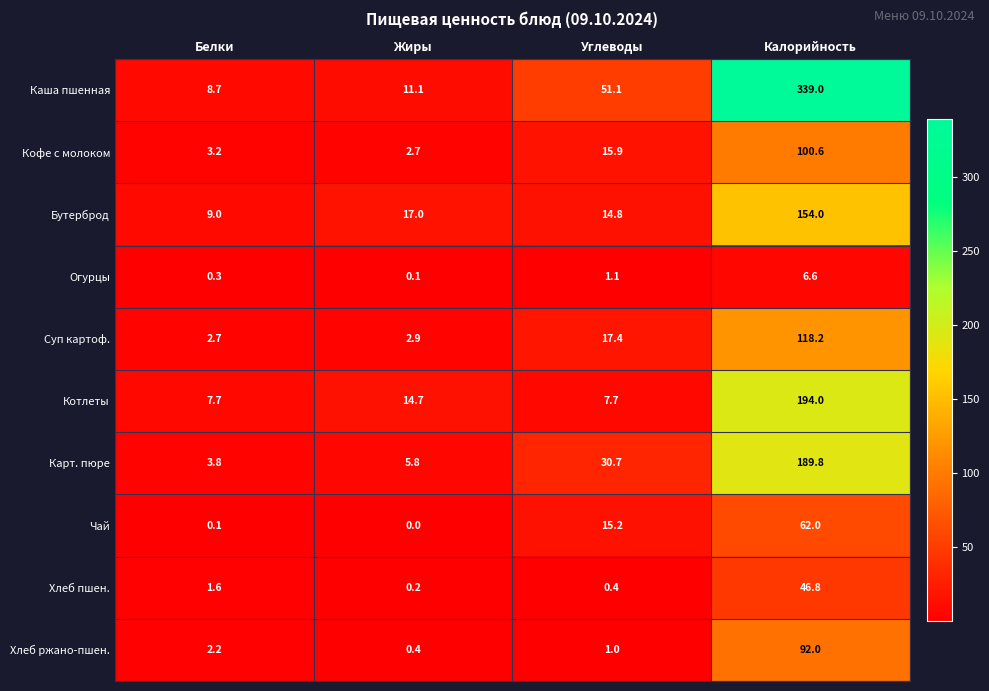

What is the sum of all Огурцы values?

8.1